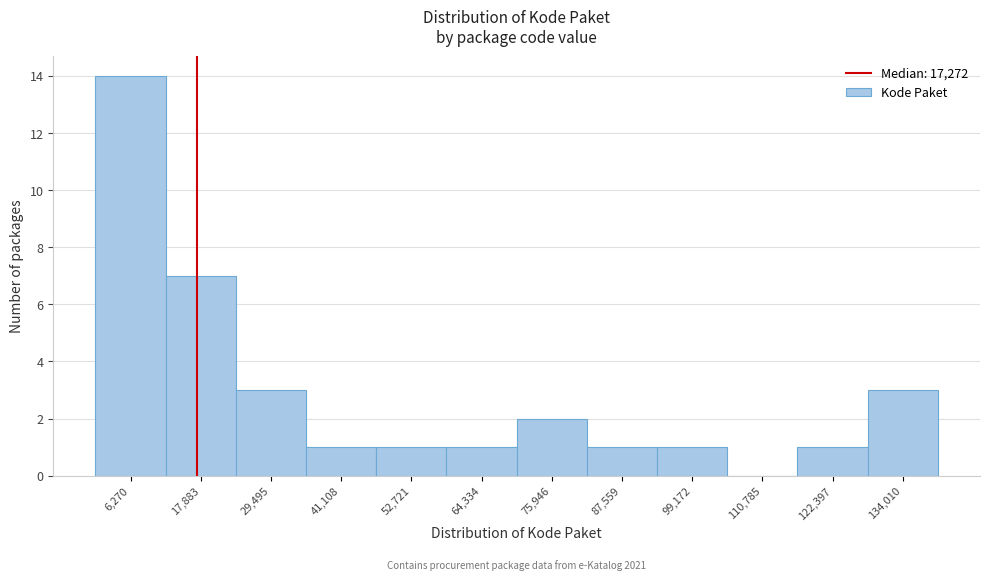

Over which range of the x-axis is the bar tallest?

0 to 12000